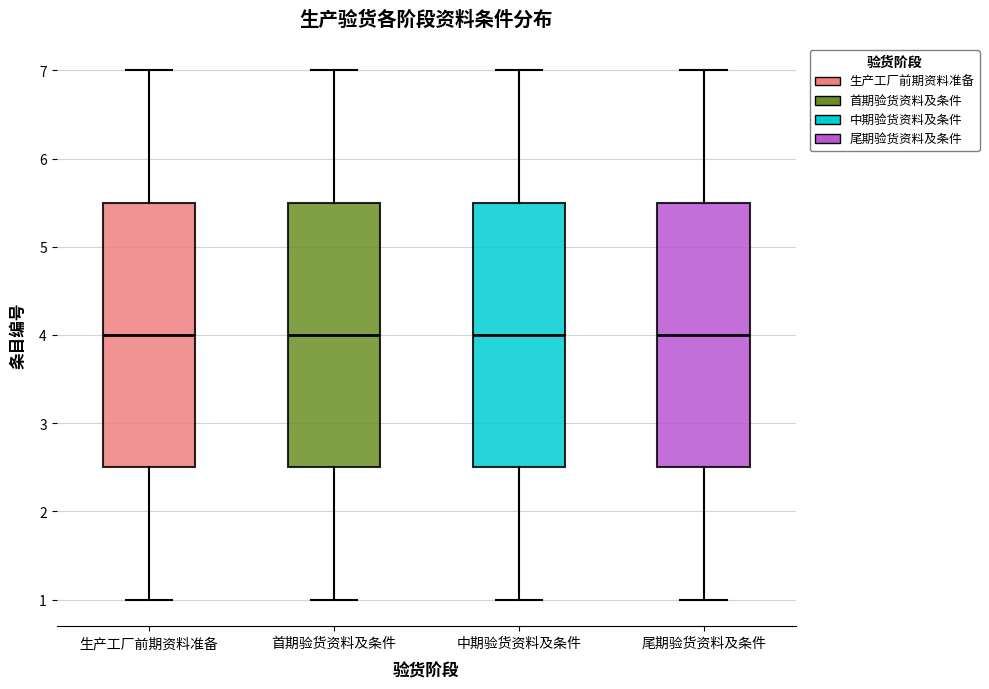

Where does the lower whisker of the box for 生产工厂前期资料准备 end on the y-axis? The values are not printed on the chart, so give them approximately, as read against the axis.

1.0